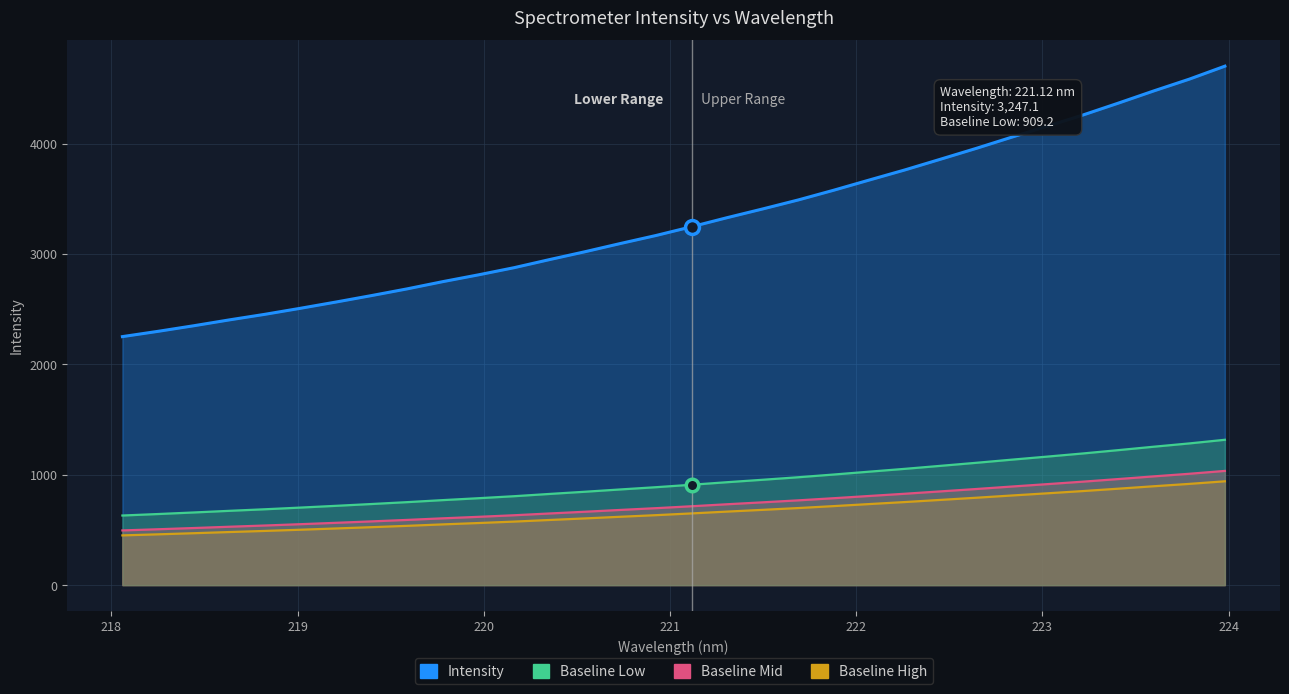

Which series has the largest total across all categories?

Intensity